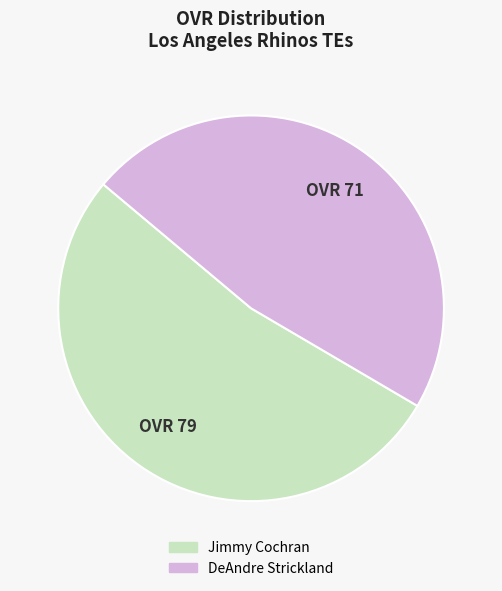

Rank the categories by value from lowest to highest.

DeAndre Strickland, Jimmy Cochran